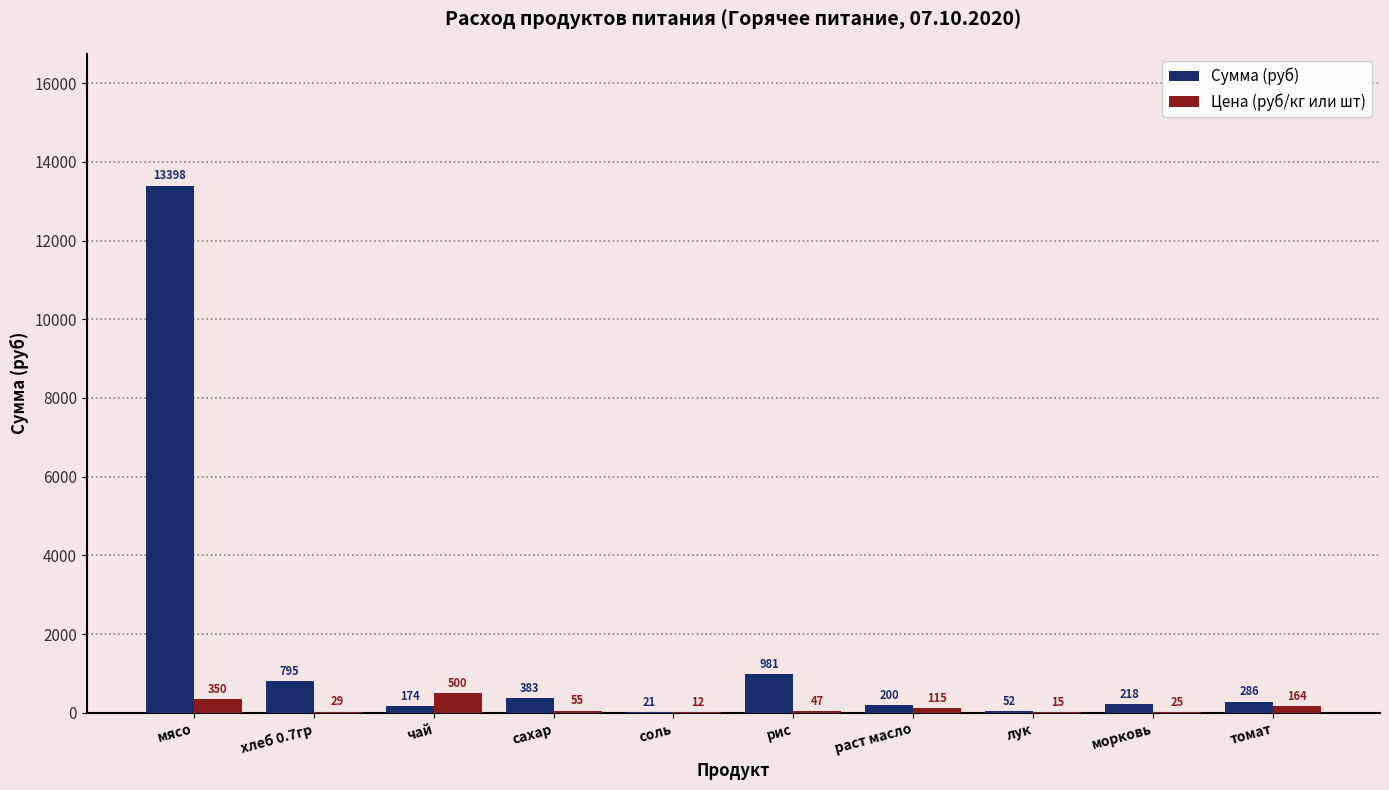

Which series has the largest total across all categories?

Сумма (руб)